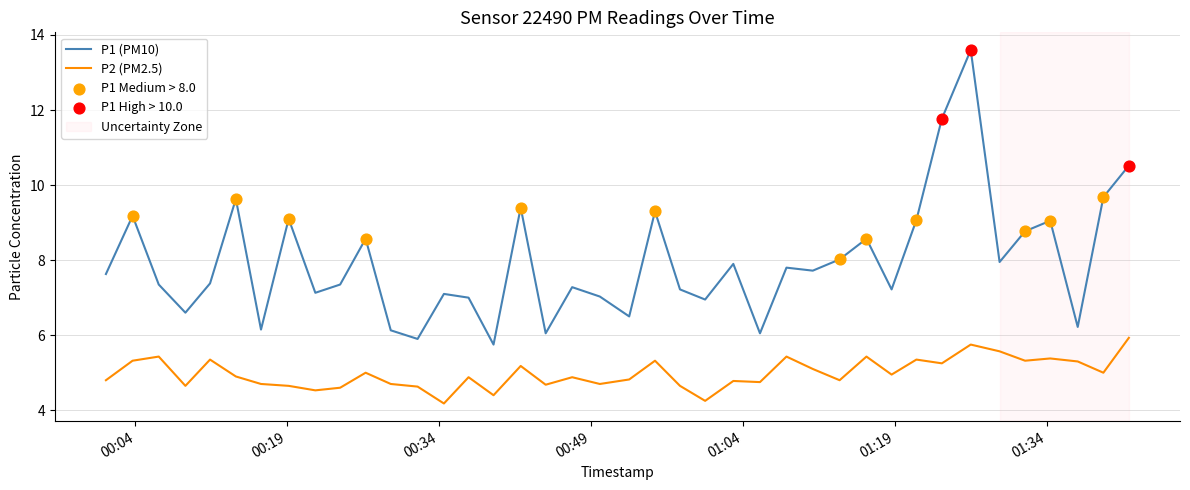

Which series has the largest total across all categories?

P1 (PM10)